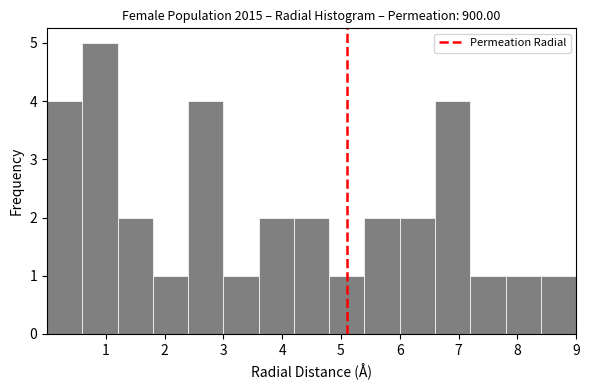

Which range on the x-axis has the tallest bar?

0.6 to 1.2